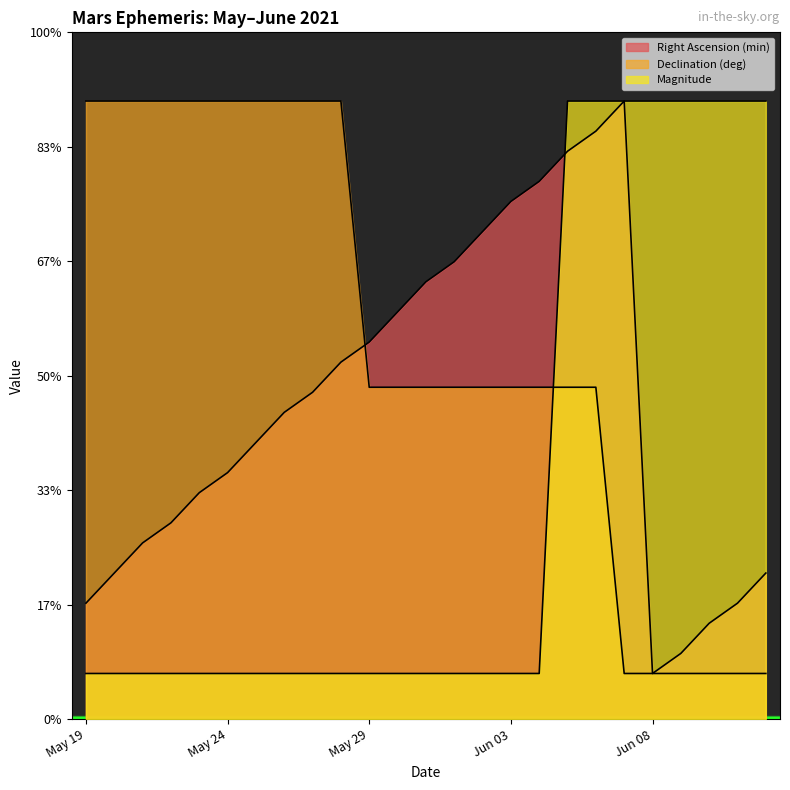

How many intersections are there between Magnitude and Right Ascension (min)?

1